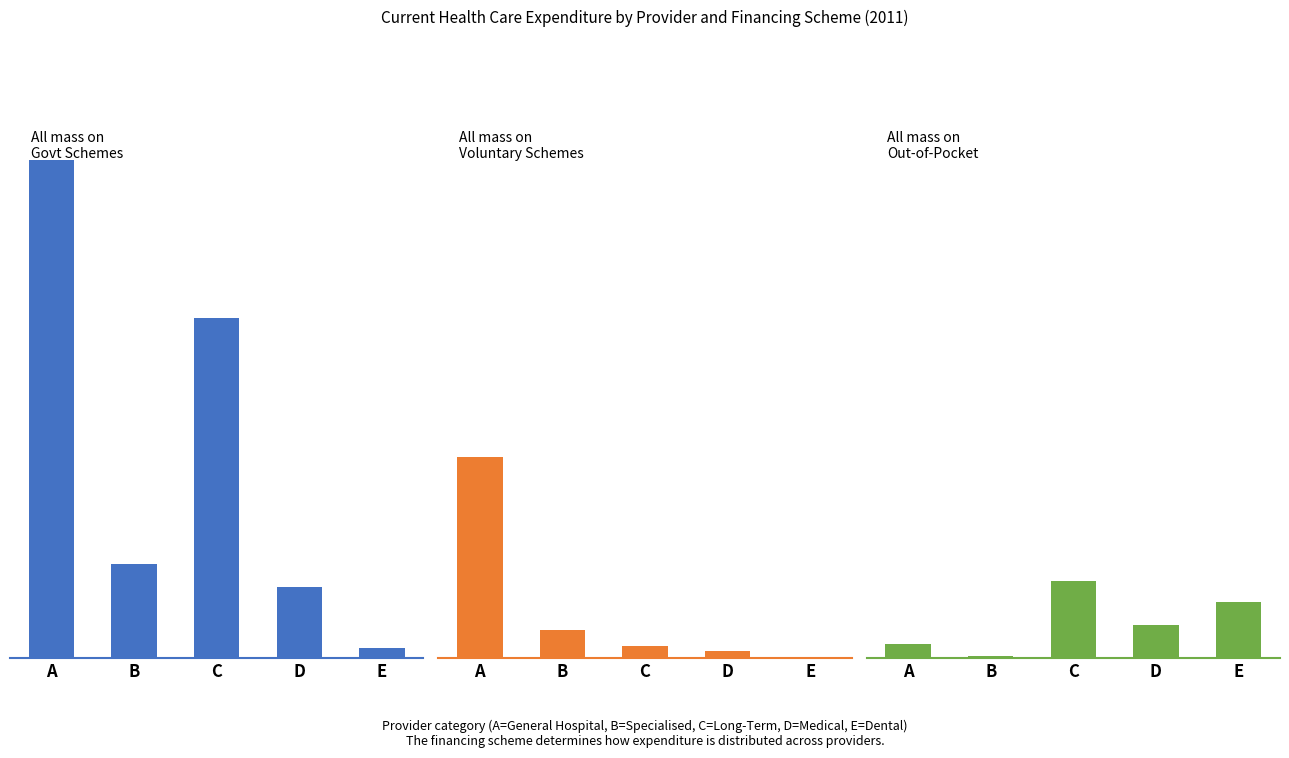

Reading left to right, list all the values displayed in this chart.

Govt Financing Schemes: 3870	731	2642	552	81
Voluntary Health Care Payment Schemes: 1563	216	93	55	10
Household Out-of-Pocket Payments: 110	20	599	261	437